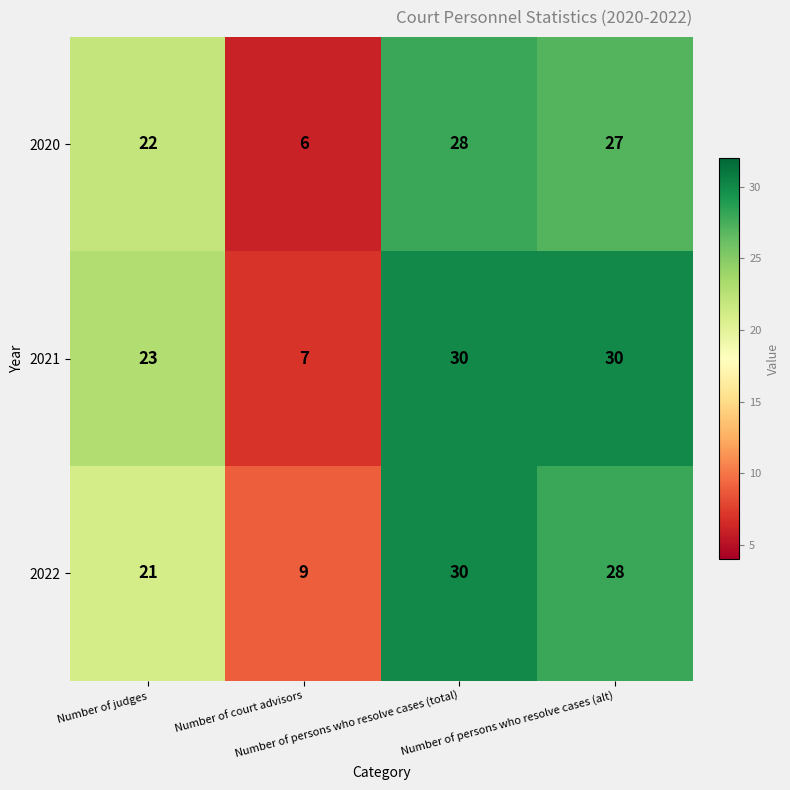

What is the total value across all series at Number of persons who resolve cases (alt)?

85